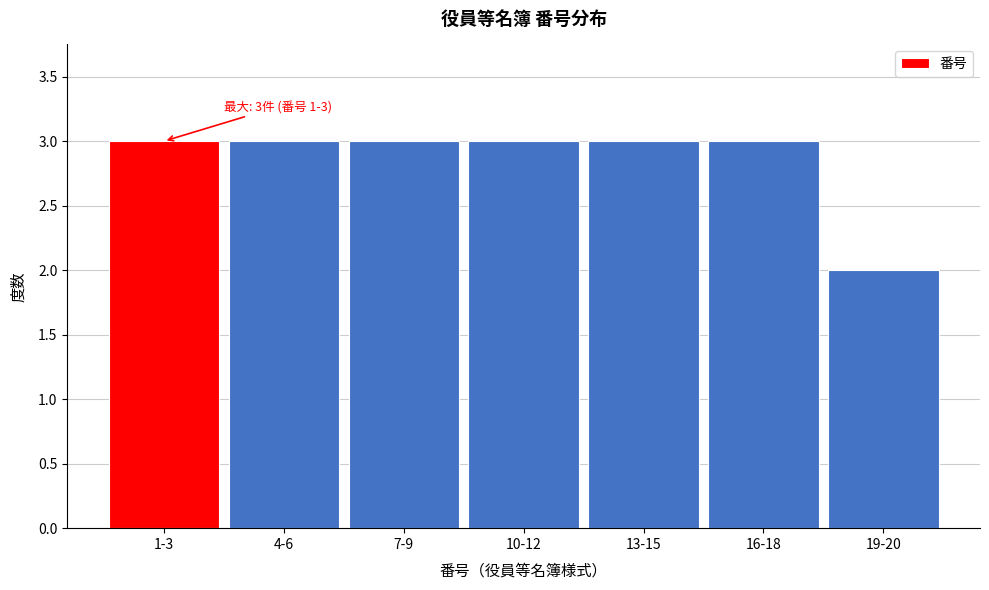

Reading right to left, extract all data points from this chart.

19-20=2	16-18=3	13-15=3	10-12=3	7-9=3	4-6=3	1-3=3